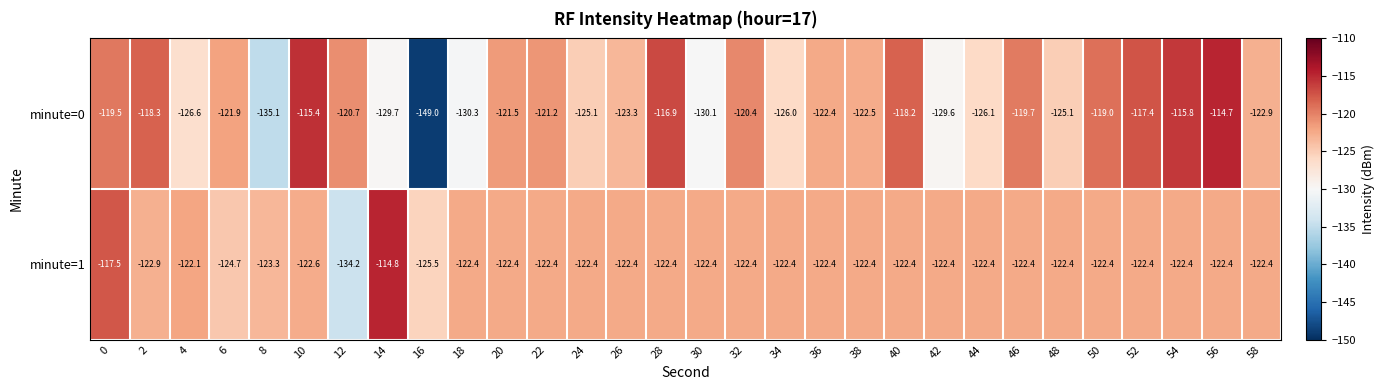

Count the number of categories in the chart.

30